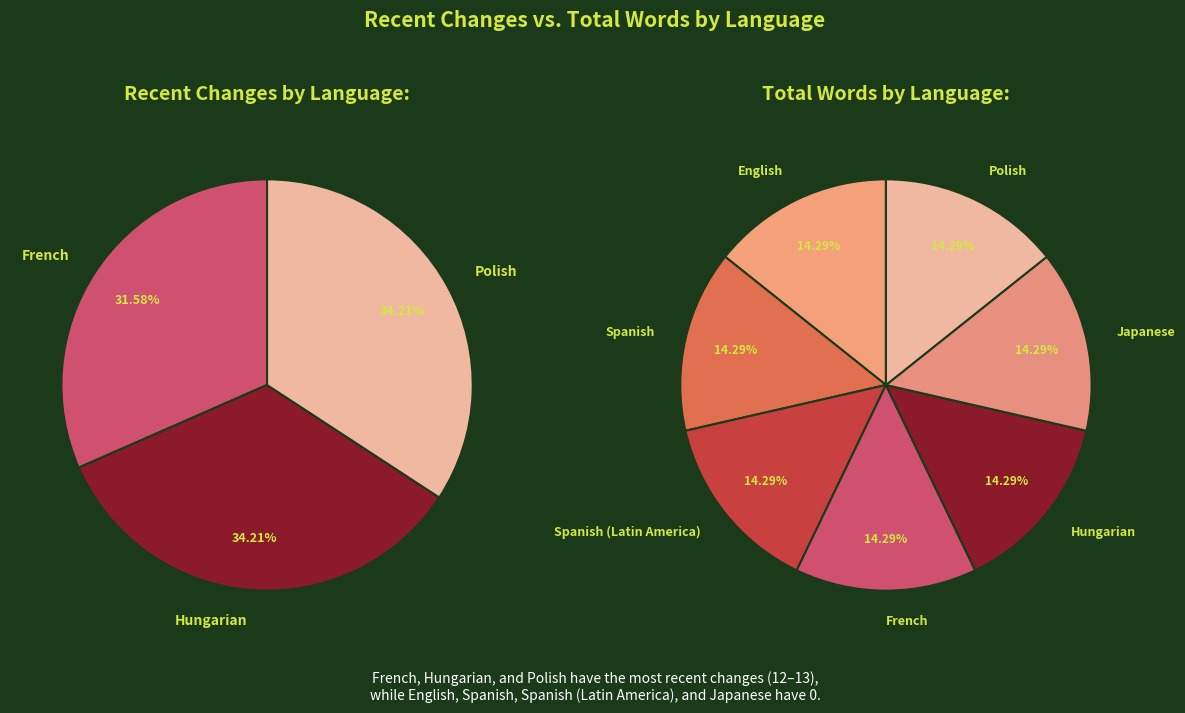

To the nearest percent, what is the difference between the Polish and Spanish (Latin America) slice percentages?

34%